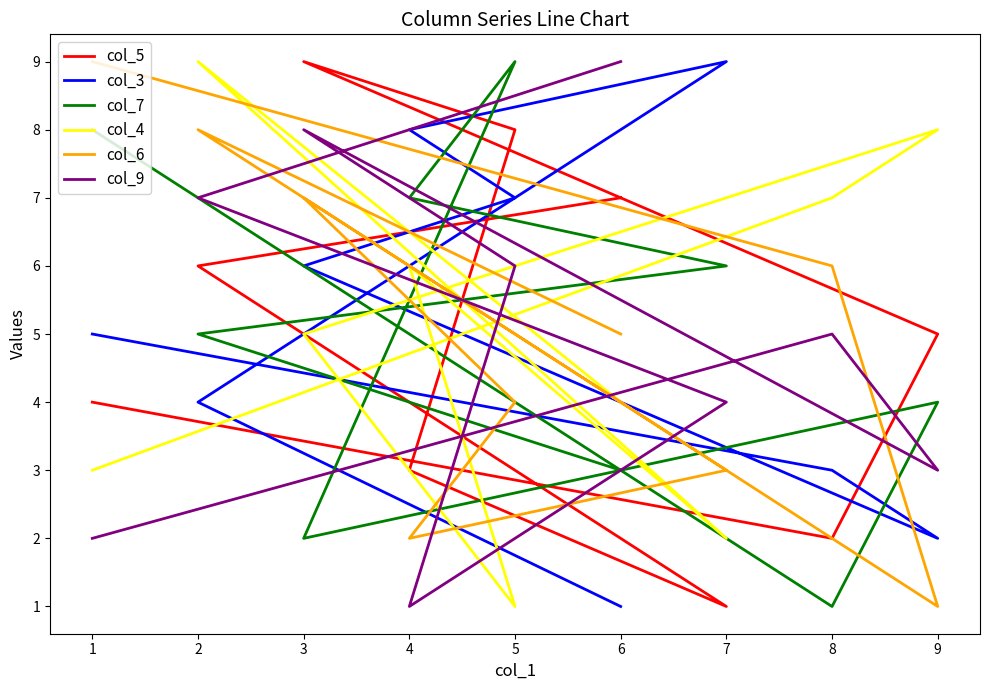

What is the difference between the maximum and minimum values in the col_6 series?

8